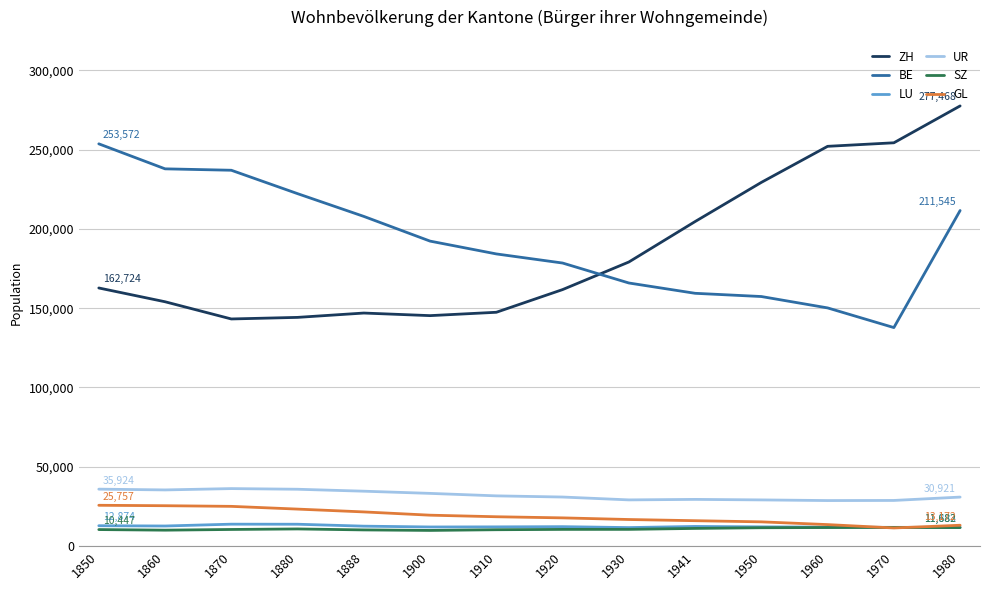

Between 1880 and 1960, which series saw the biggest shift?

ZH